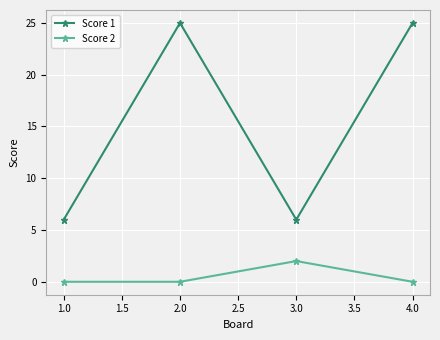

What is the maximum value shown in the chart?

25